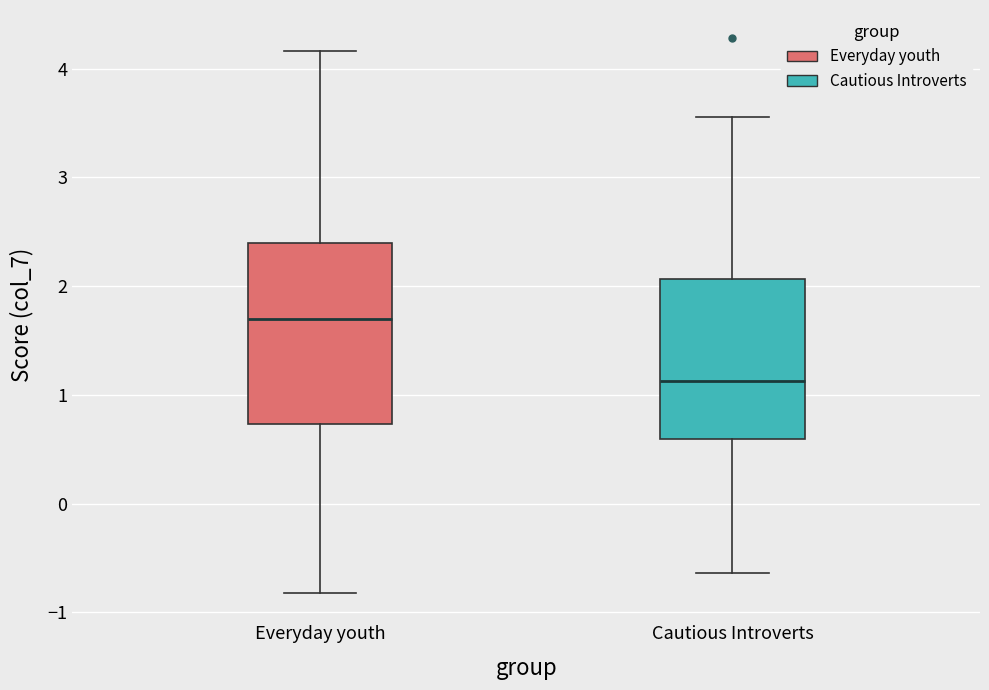

Comparing the boxes themselves (not the whiskers), which one is the tallest?

Everyday youth